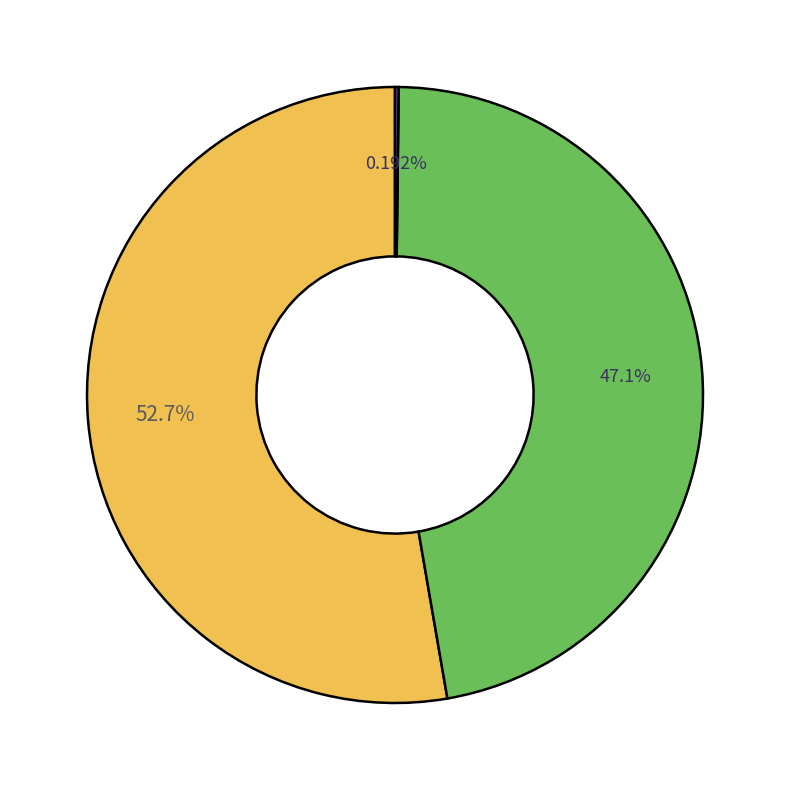

Does any single category account for the majority?

Yes